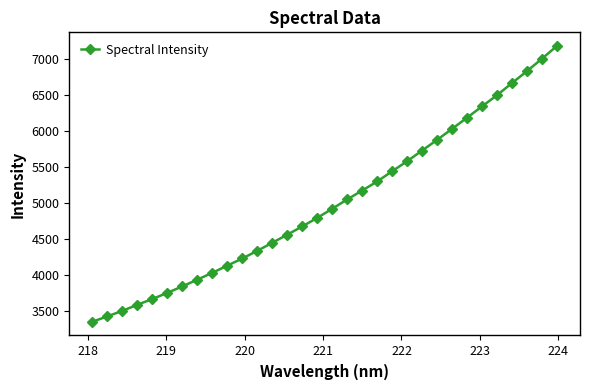

What is the value of the 13th point from the left?

4449.6